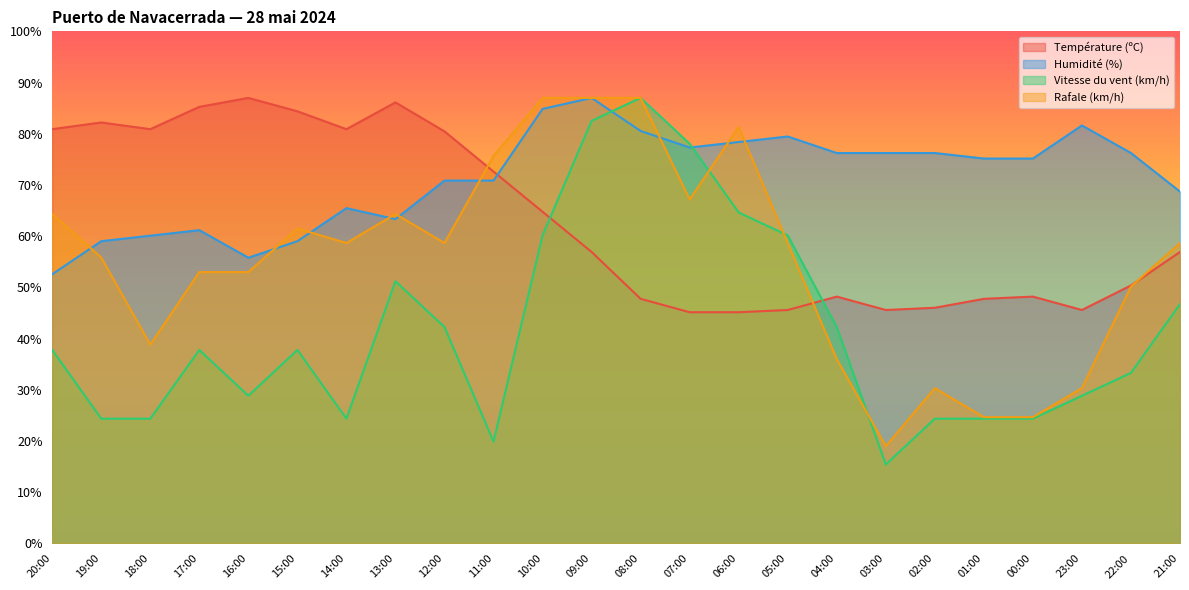

At which label is Rafale (km/h) closest to 53?

17:00